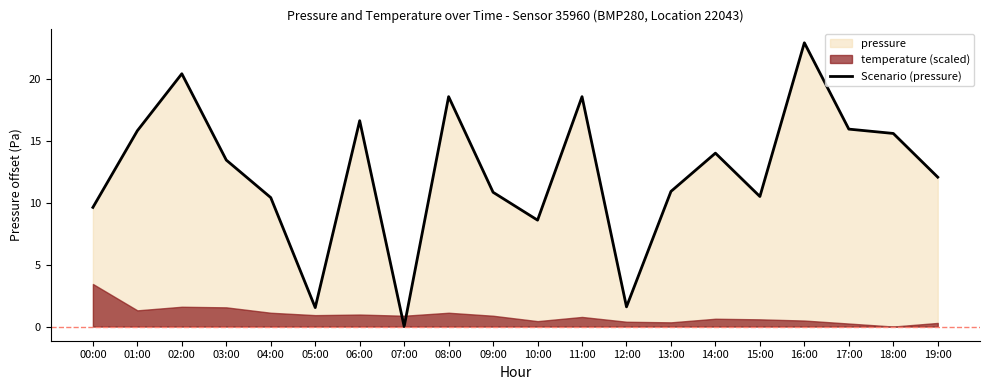

What is the label of the 5th point from the right?

15:00